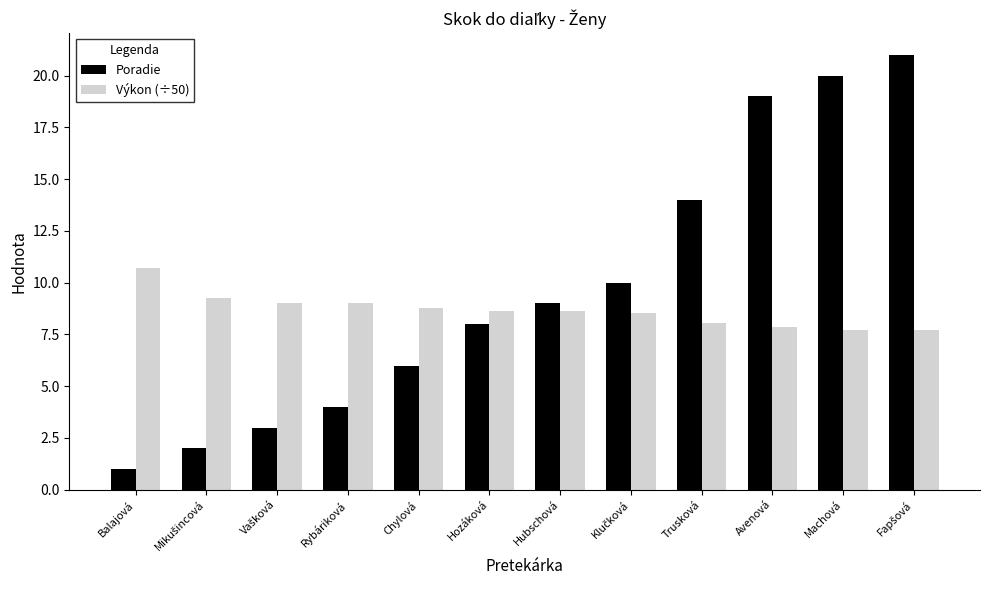

Which series has the largest range (max minus min)?

Poradie